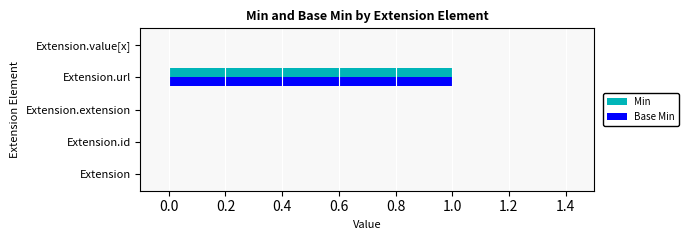

At which label does Min reach its peak?

Extension.url